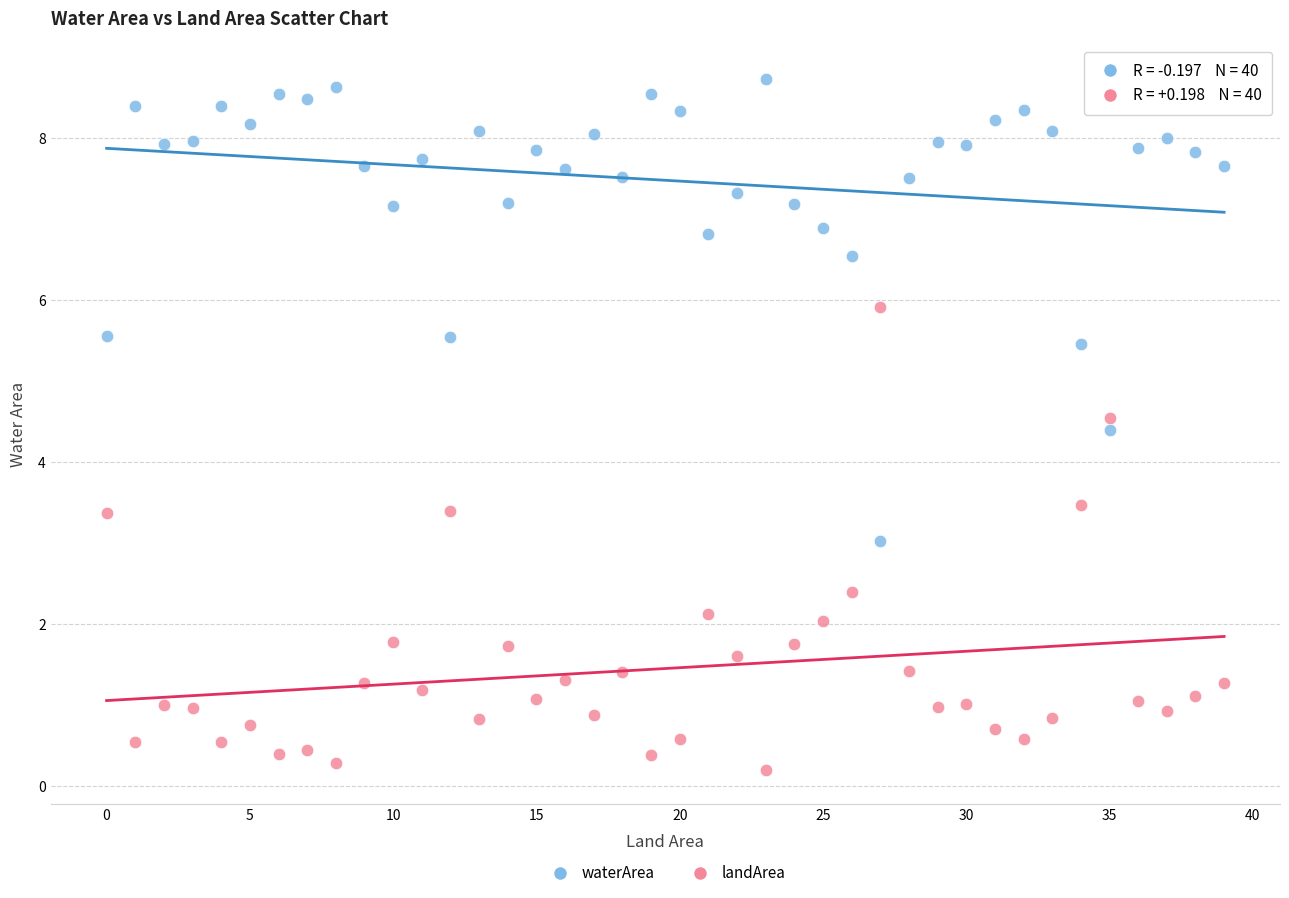

Which series reaches the minimum Y coordinate?

landArea